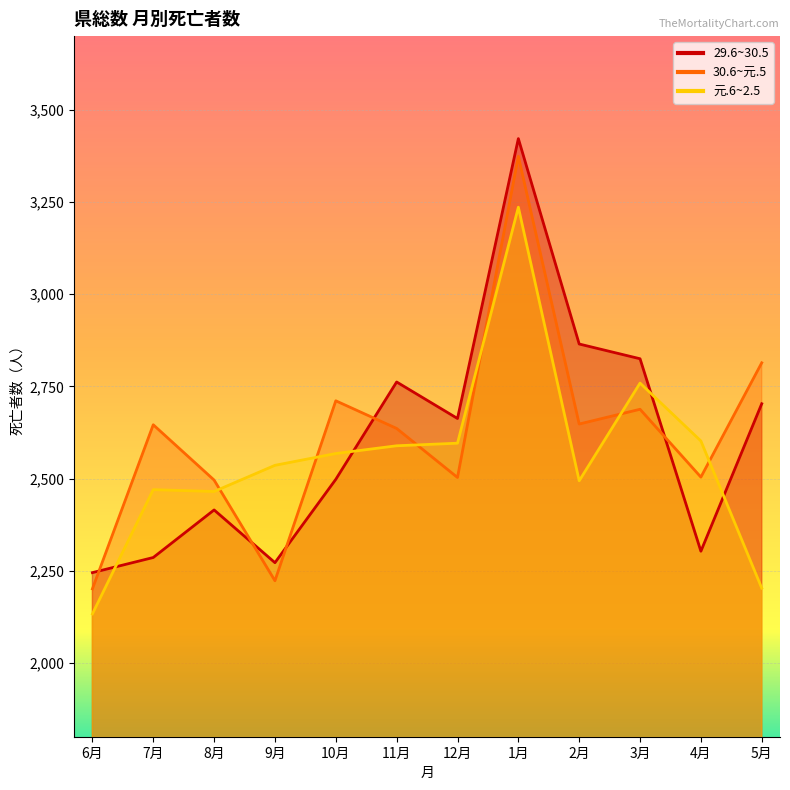

At which category does 29.6~30.5 reach its first local peak?

8月